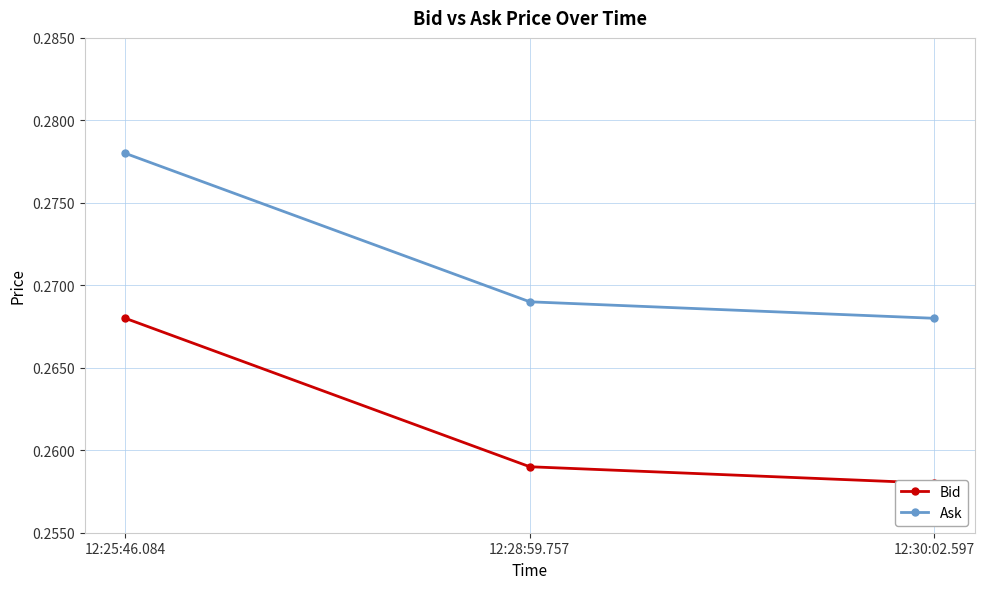

Count the Bid values in the range 0 to 1.

3